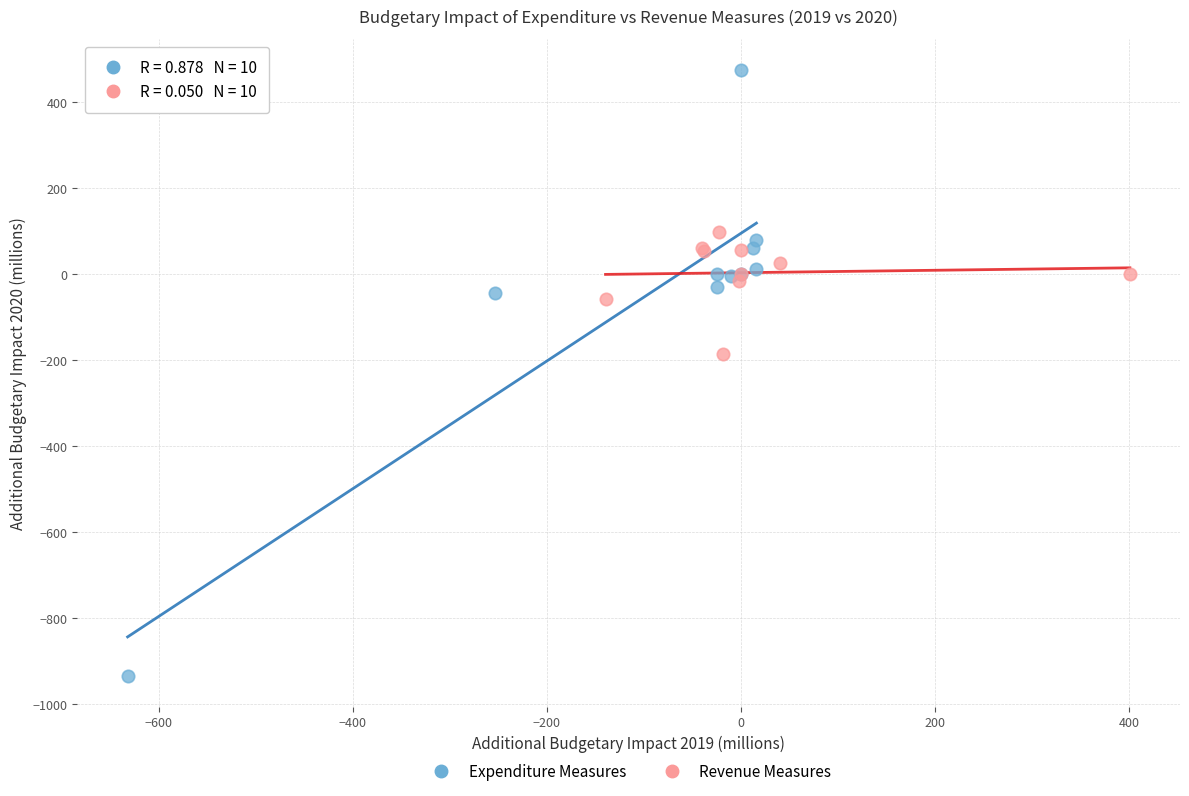

What are all the series names shown in the legend?

Expenditure Measures, Revenue Measures